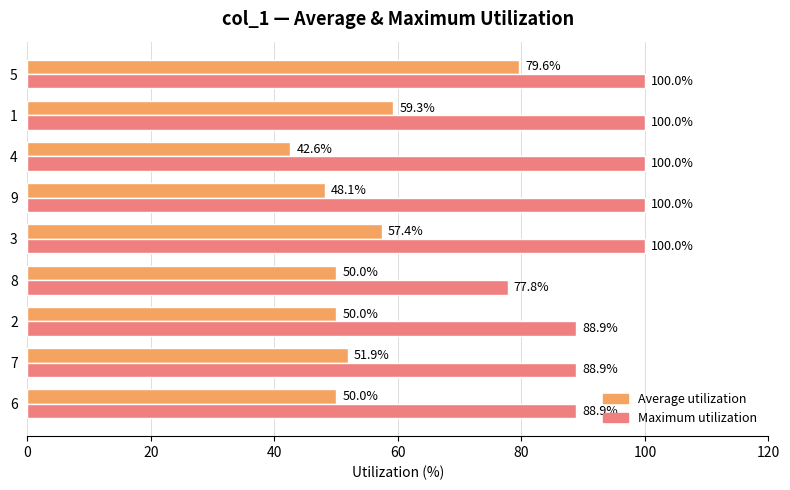

At which category is the sum across all series the highest?

5